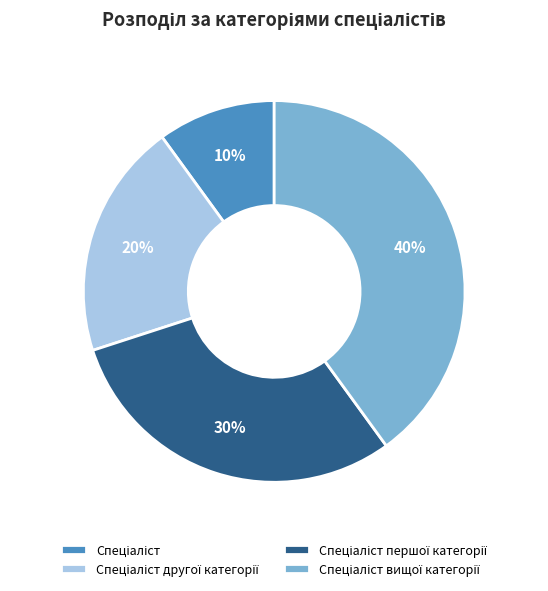

To the nearest percent, what is the difference between the largest and smallest slice percentages?

30%